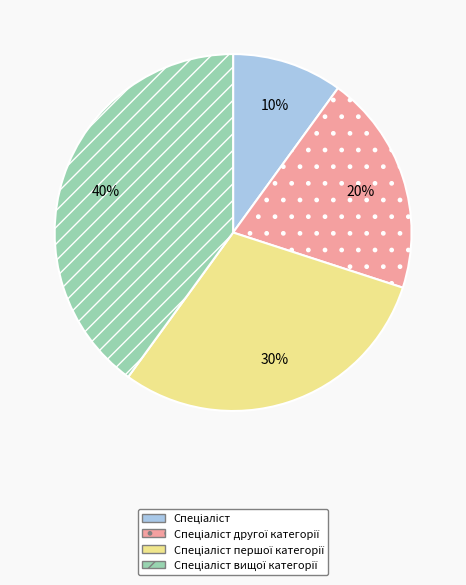

To the nearest percent, what is the average slice percentage?

25%